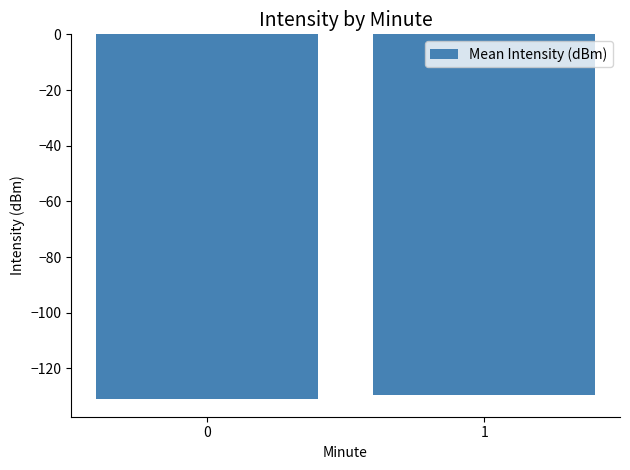

The value at 0 is -130.8. True or false?

True